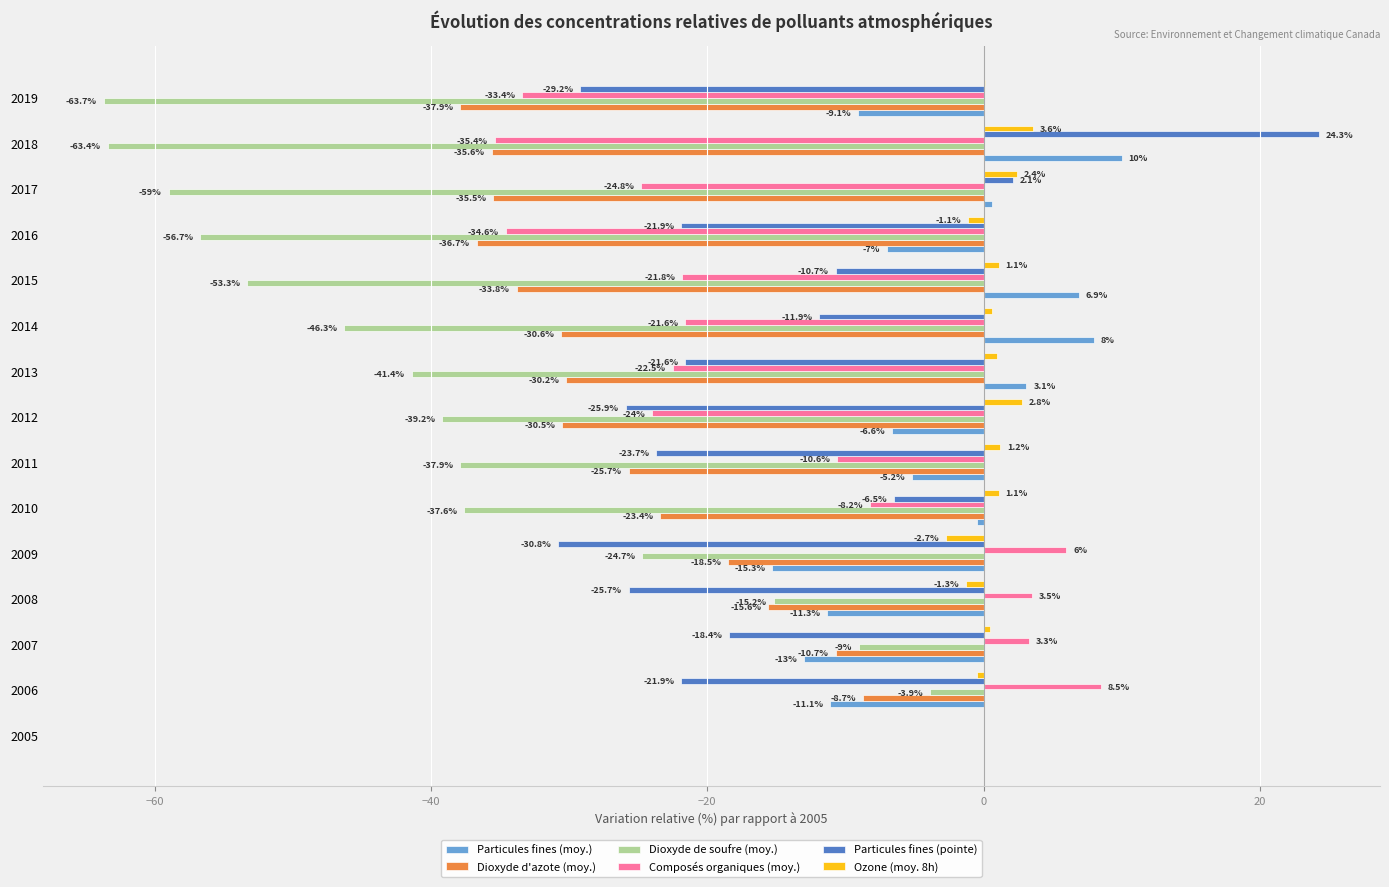

True or false: Dioxyde de soufre (moy.) has a value of -89.4 at 2015.

False